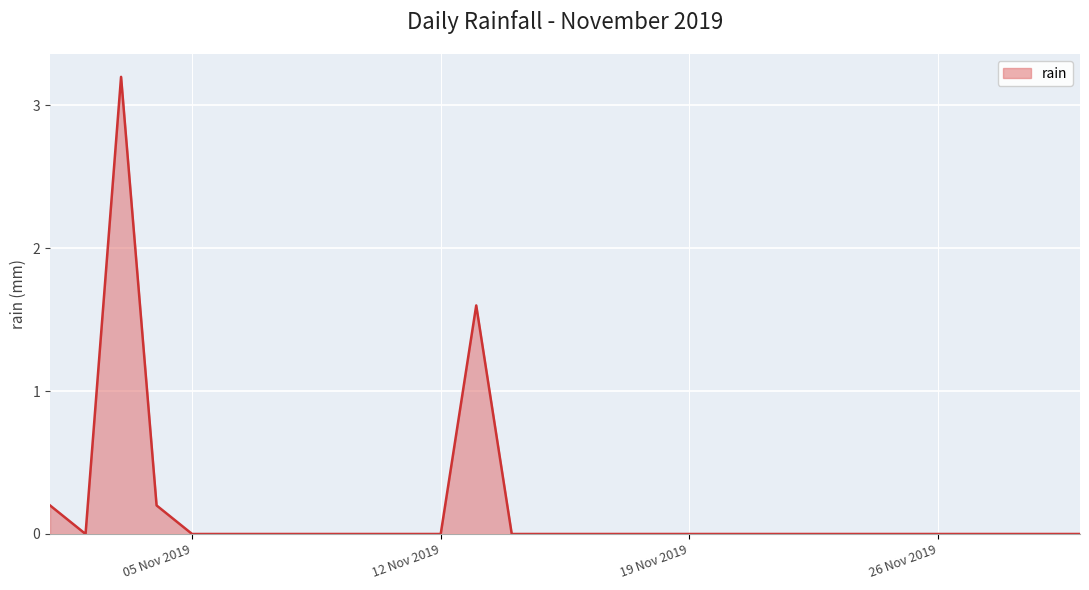

What is the greatest value displayed?

3.2